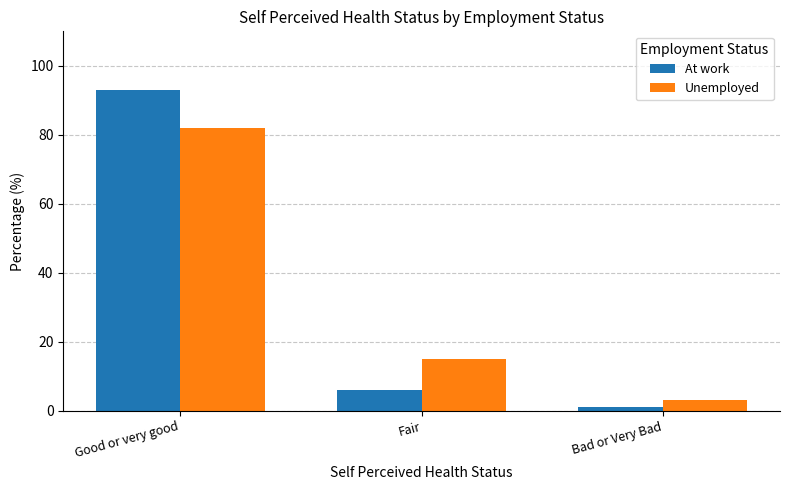

What is the label of the 2nd bar from the left?

Fair